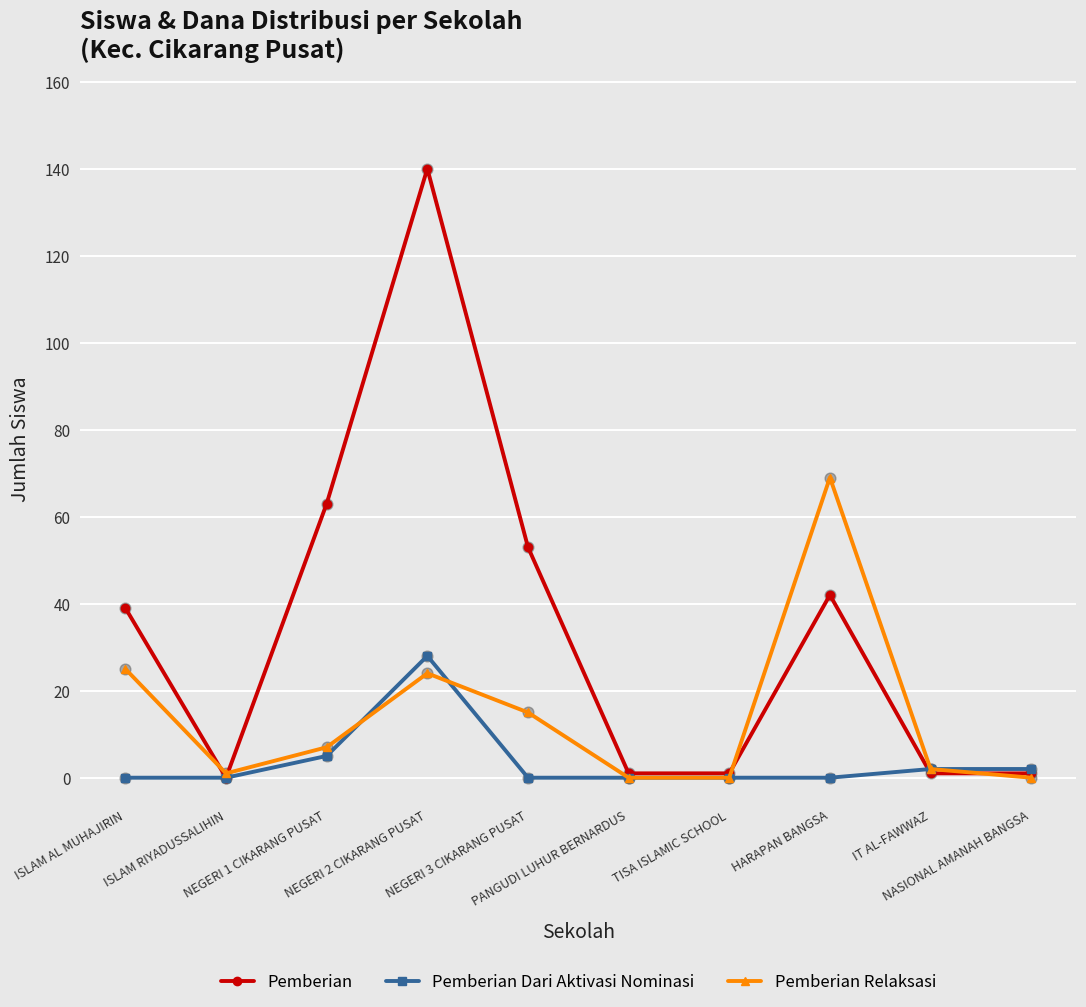

At which category is the sum across all series the highest?

NEGERI 2 CIKARANG PUSAT